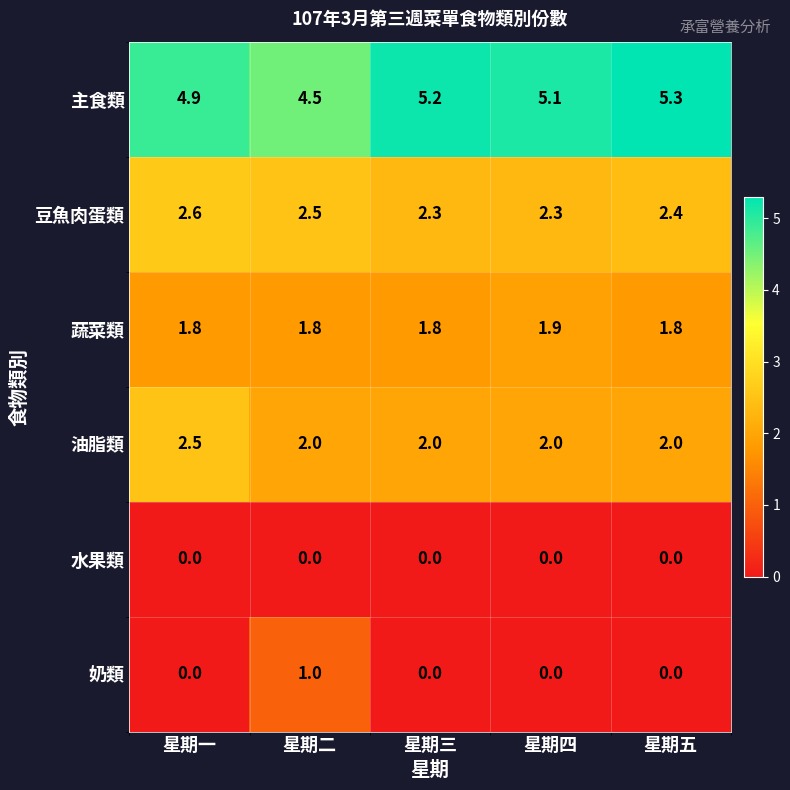

Reading left to right, what are all the values shown in this chart?

主食類: 4.9	4.5	5.2	5.1	5.3
豆魚肉蛋類: 2.6	2.5	2.3	2.3	2.4
蔬菜類: 1.8	1.8	1.8	1.9	1.8
油脂類: 2.5	2.0	2.0	2.0	2.0
水果類: 0.0	0.0	0.0	0.0	0.0
奶類: 0.0	1.0	0.0	0.0	0.0